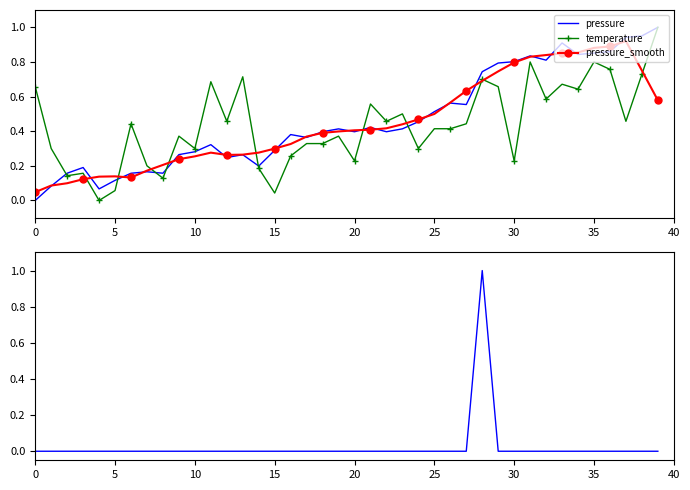

The pressure series shows 0.4 at 19. True or false?

True